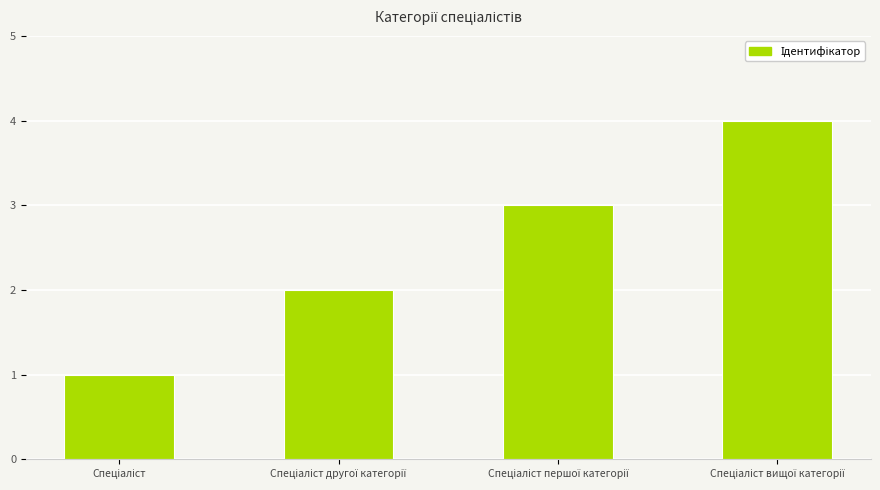

Are the bars grouped side by side (vs. stacked)?

No